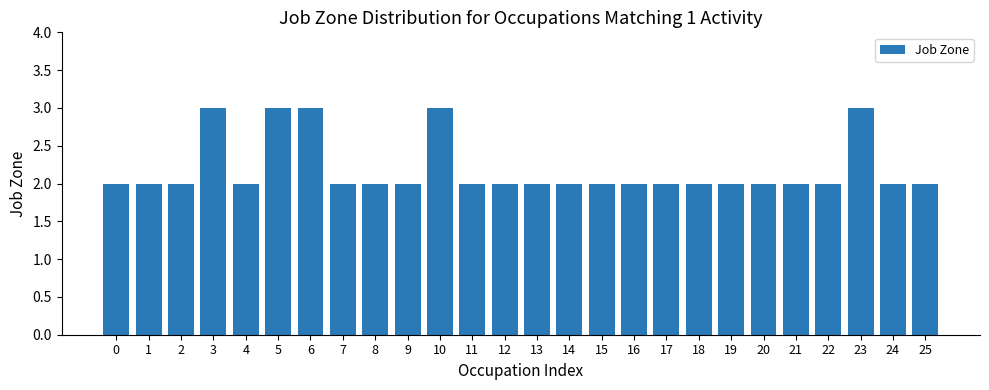

What is the value of the 22nd bar from the left?

2